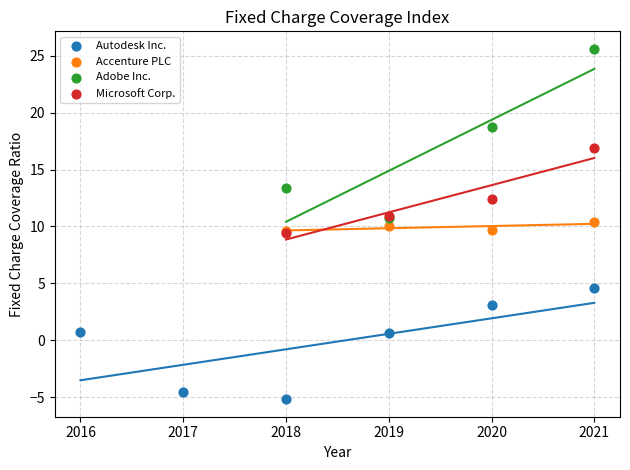

Which series contains the lowest Y value?

Autodesk Inc.